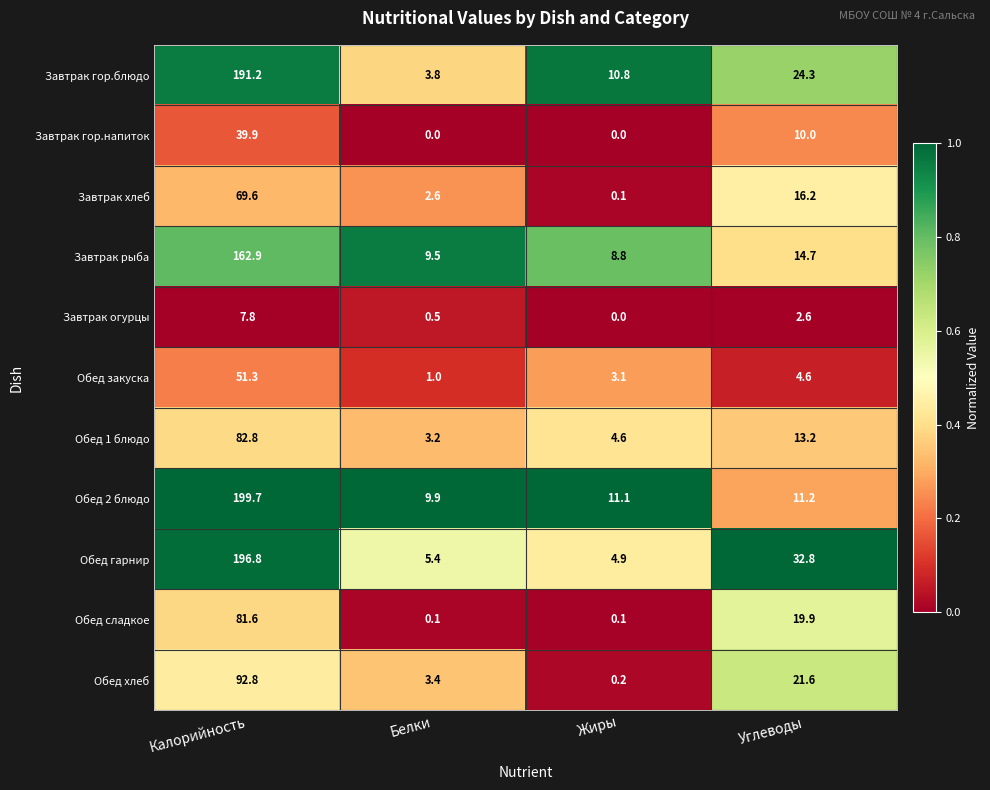

What is the greatest value displayed?

199.7